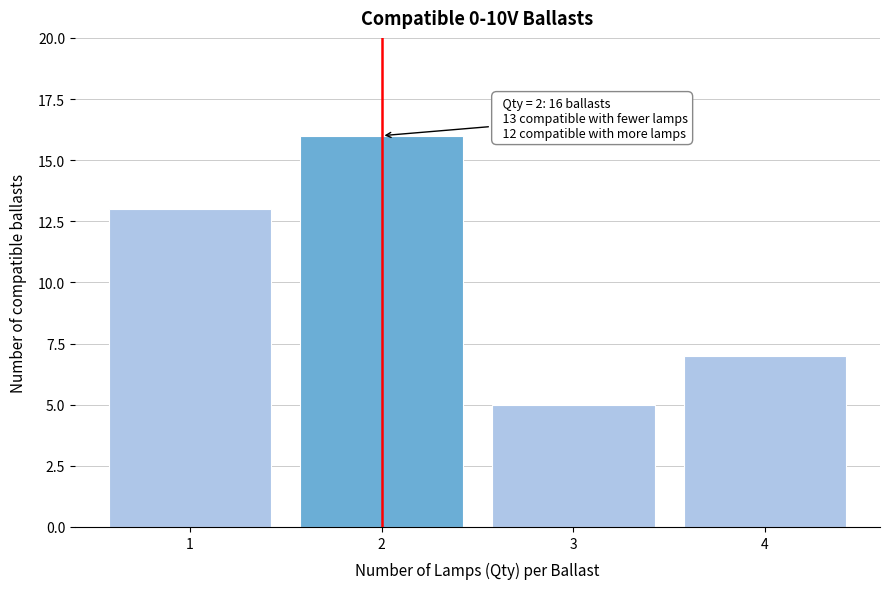

Reading left to right, transcribe all the data shown in this chart.

1=13	2=16	3=5	4=7